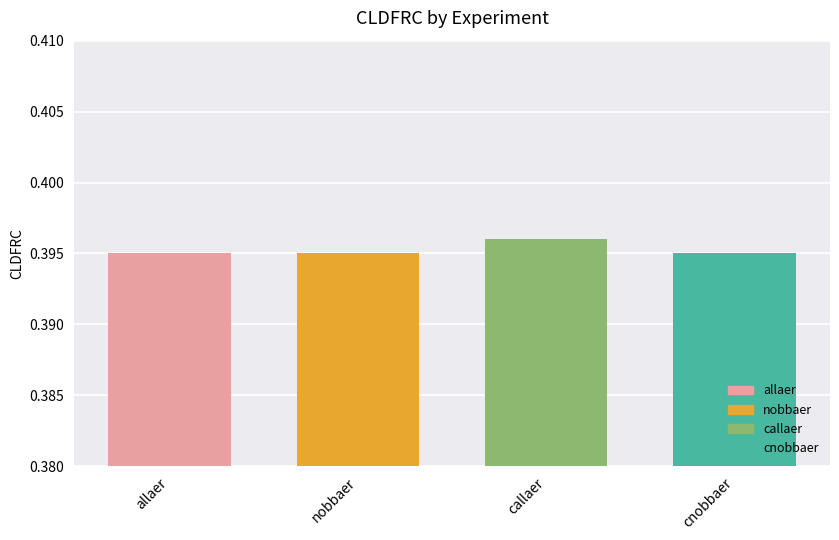

Are the bars horizontal?

No